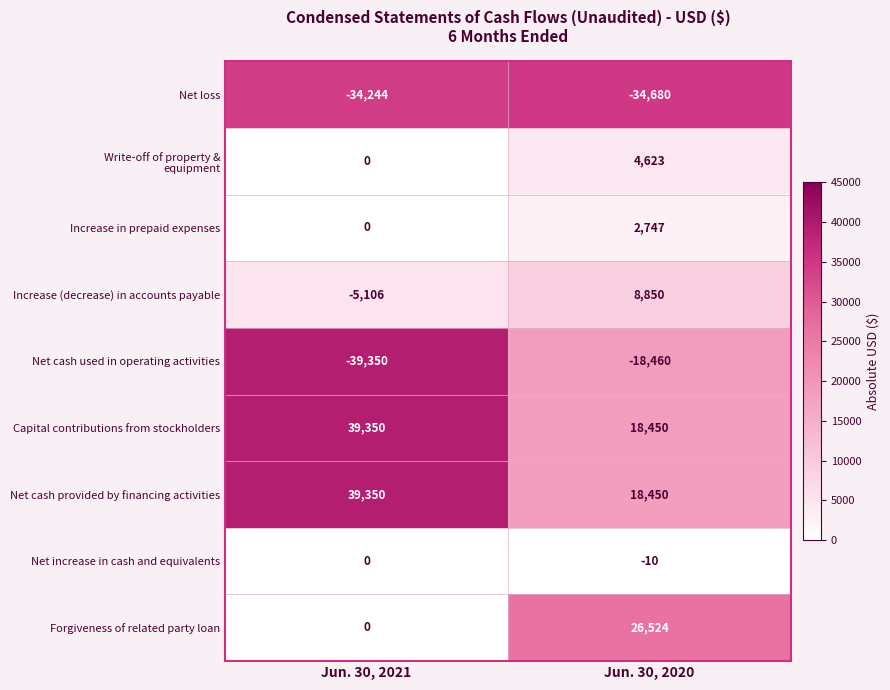

Is the value of Increase in prepaid expenses at Jun. 30, 2020 greater than the value of Forgiveness of related party loan at Jun. 30, 2021?

Yes